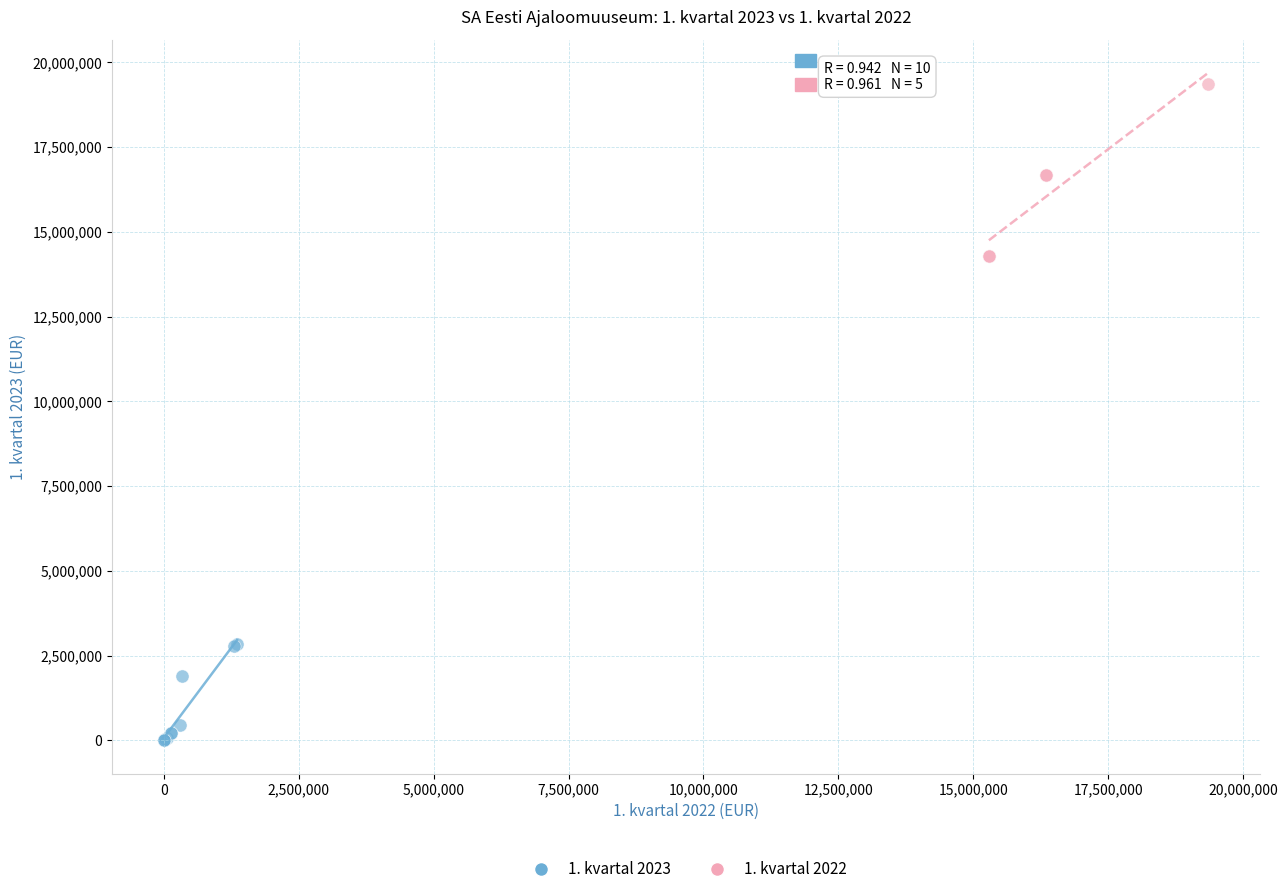

Which series contains the highest Y value?

1. kvartal 2022